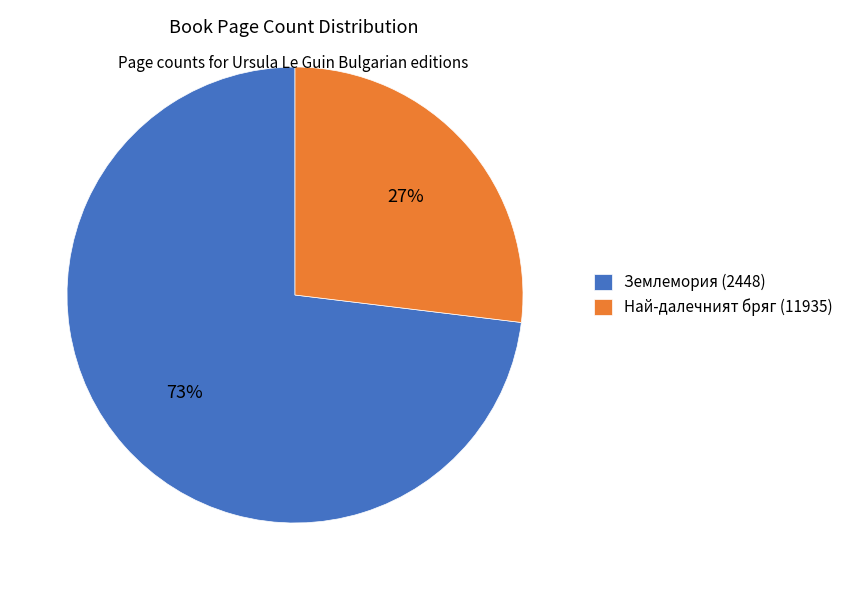

How many segments does this pie chart have?

2